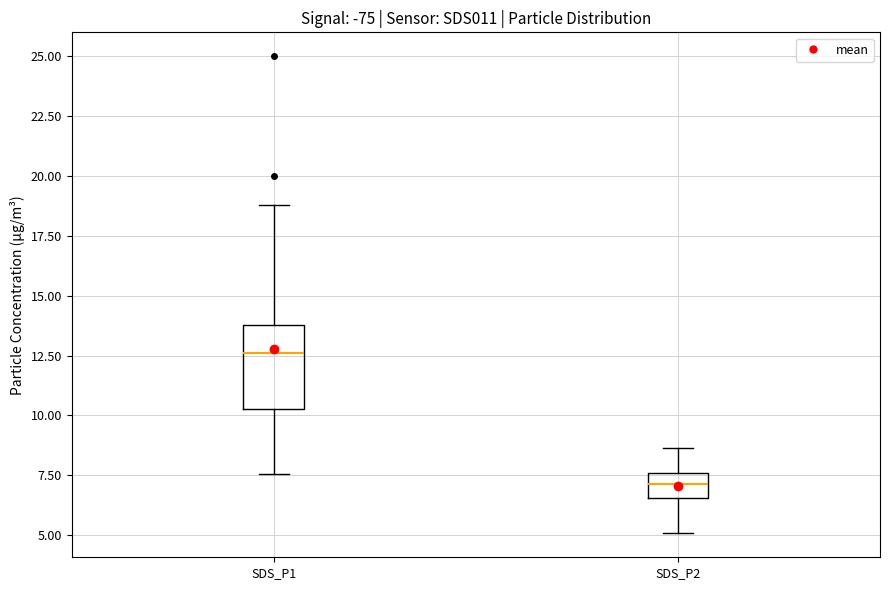

Which box is the tallest, from its lower edge to its upper edge?

SDS_P1